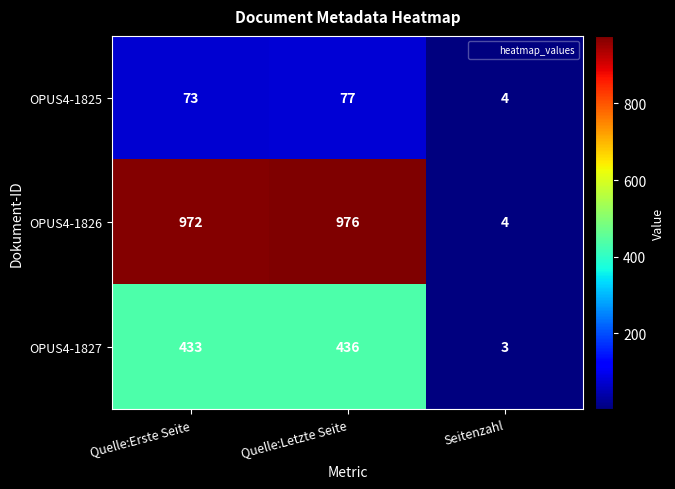

What is the average value of the OPUS4-1827 series?

291